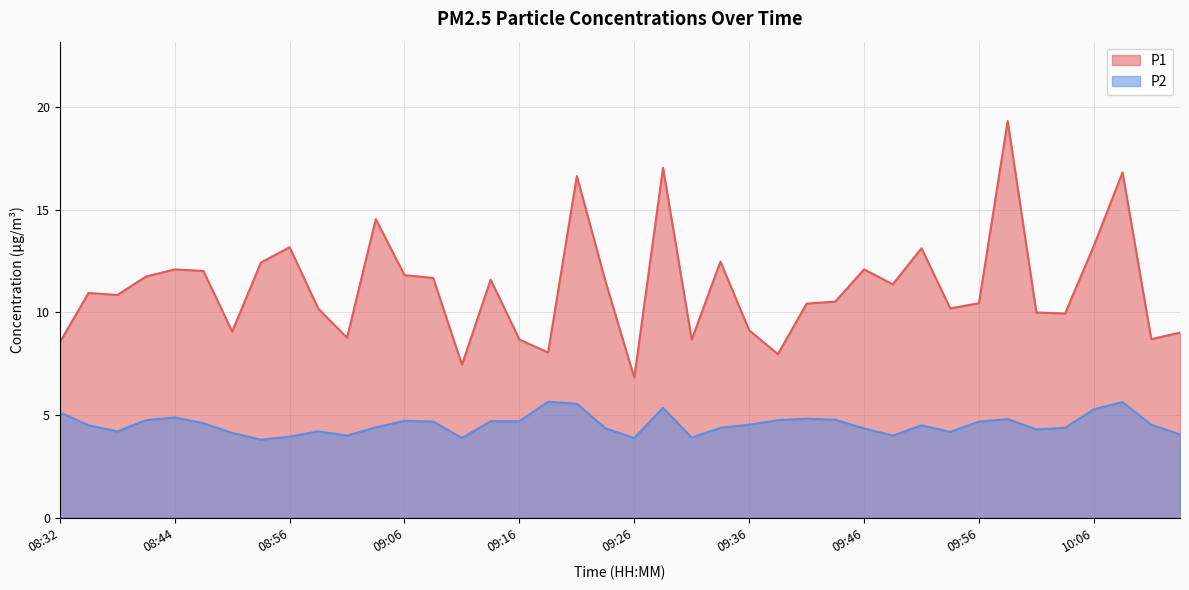

Which series has the largest range (max minus min)?

P1